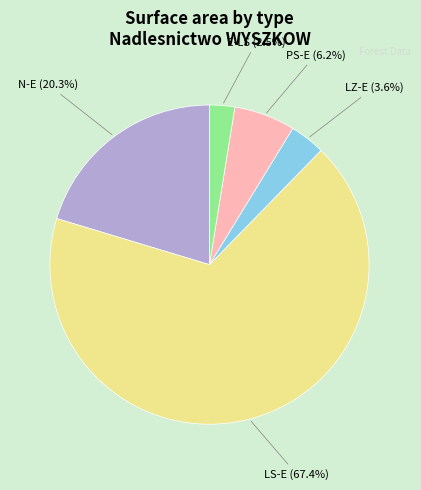

Rank the categories by value from highest to lowest.

LS-E, N-E, PS-E, LZ-E, E-LS